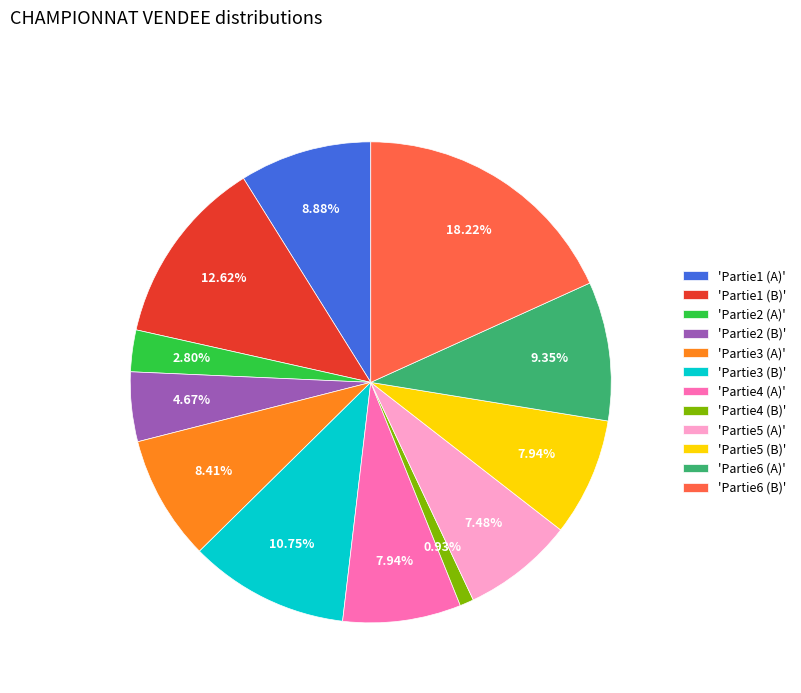

Do 'Partie2 (A)' and 'Partie5 (A)' together represent more than half of the pie?

No